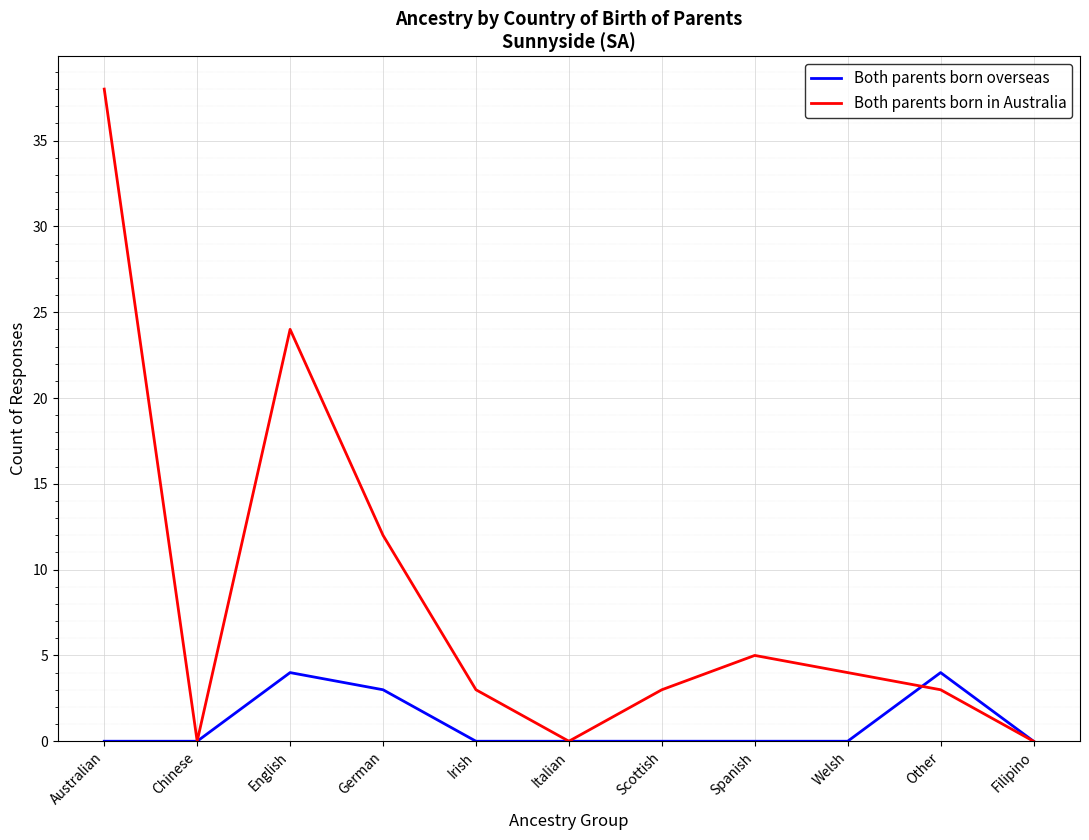

Reading left to right, what are all the values shown in this chart?

Both parents born overseas: 0	0	4	3	0	0	0	0	0	4	0
Both parents born in Australia: 38	0	24	12	3	0	3	5	4	3	0